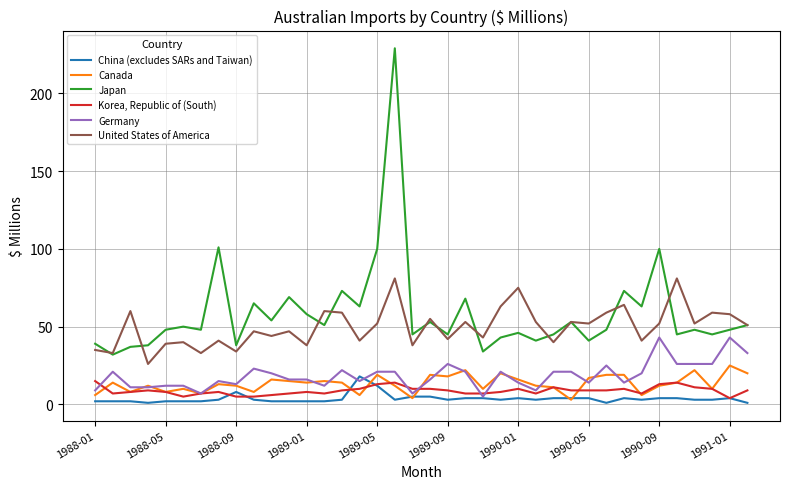

In Canada, how many points are lower than both neighbors (excluding endpoints)?

12